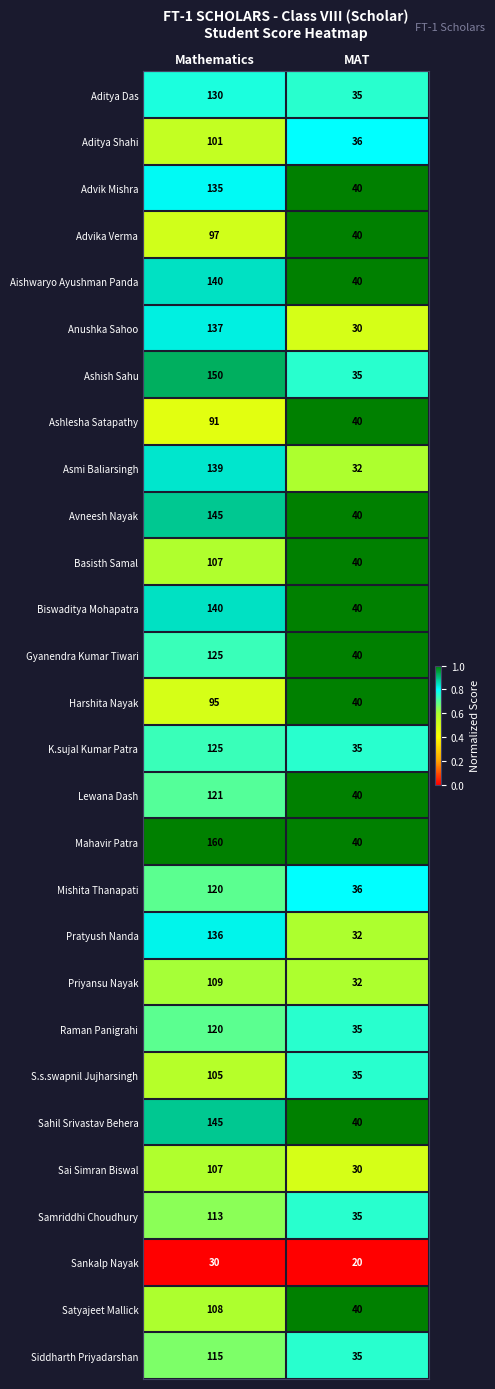

Which series changed the most between Mathematics and MAT?

Mahavir Patra